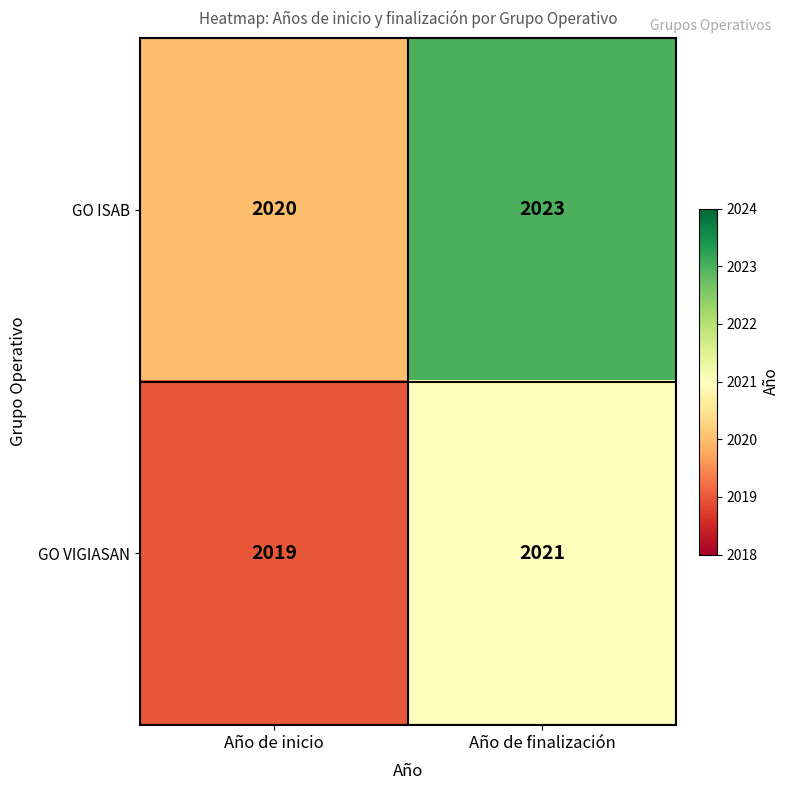

At which category is the sum across all series the highest?

Año de finalización